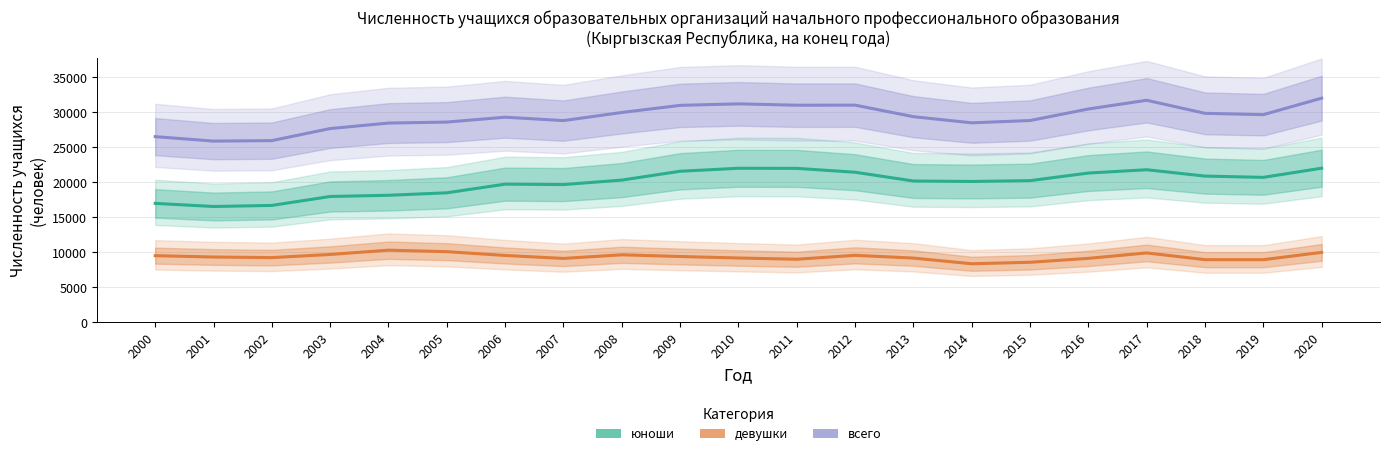

Rank the series by their maximum value, from highest to lowest.

всего, юноши, девушки